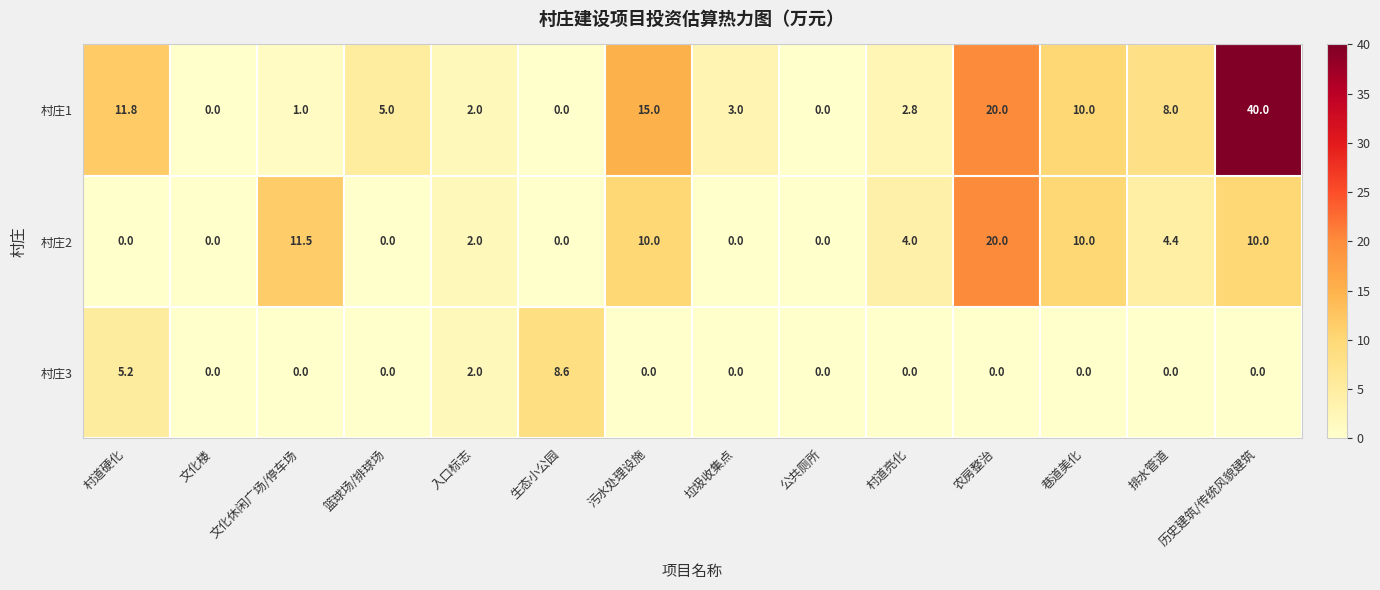

Count the 村庄3 values in the range 0 to 1.

11